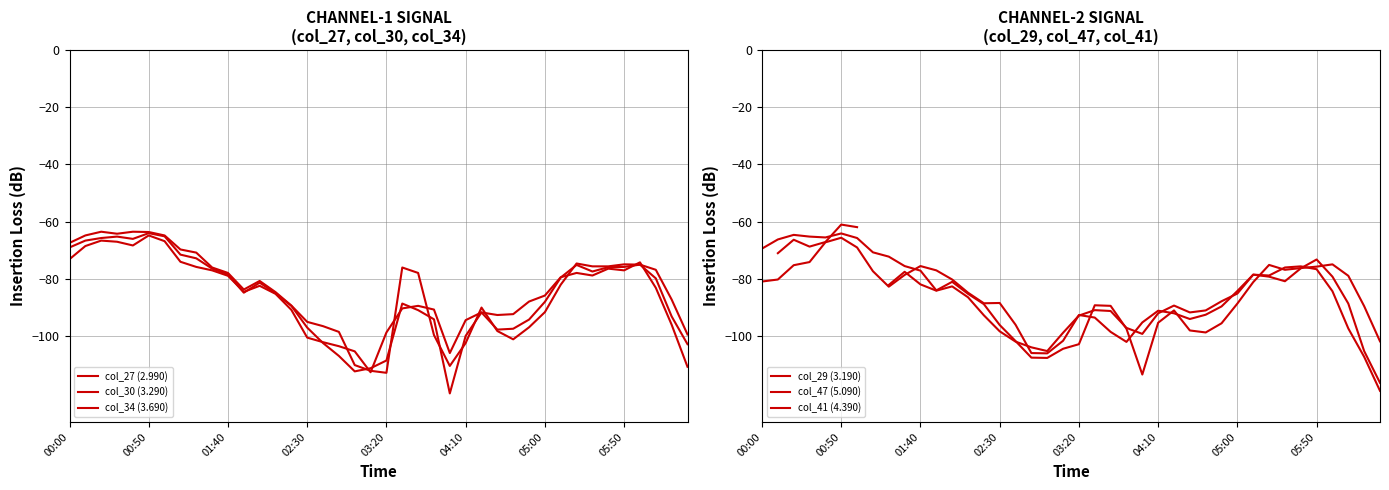

Rank the series at 02:30 from lowest to highest value.

col_34 (3.690), col_41 (4.390), col_30 (3.290), col_29 (3.190), col_27 (2.990), col_47 (5.090)